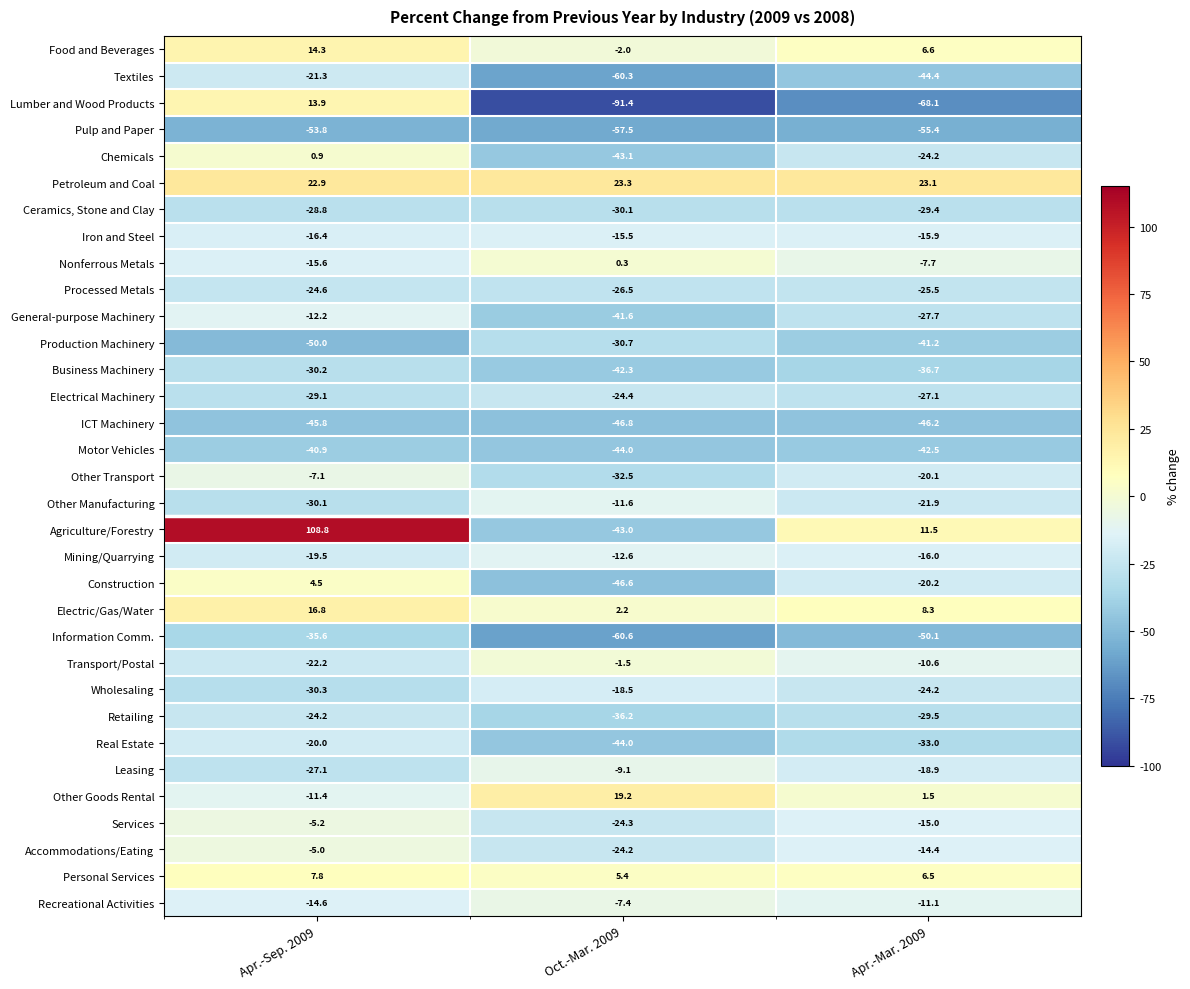

How many distinct data groups are displayed?

33